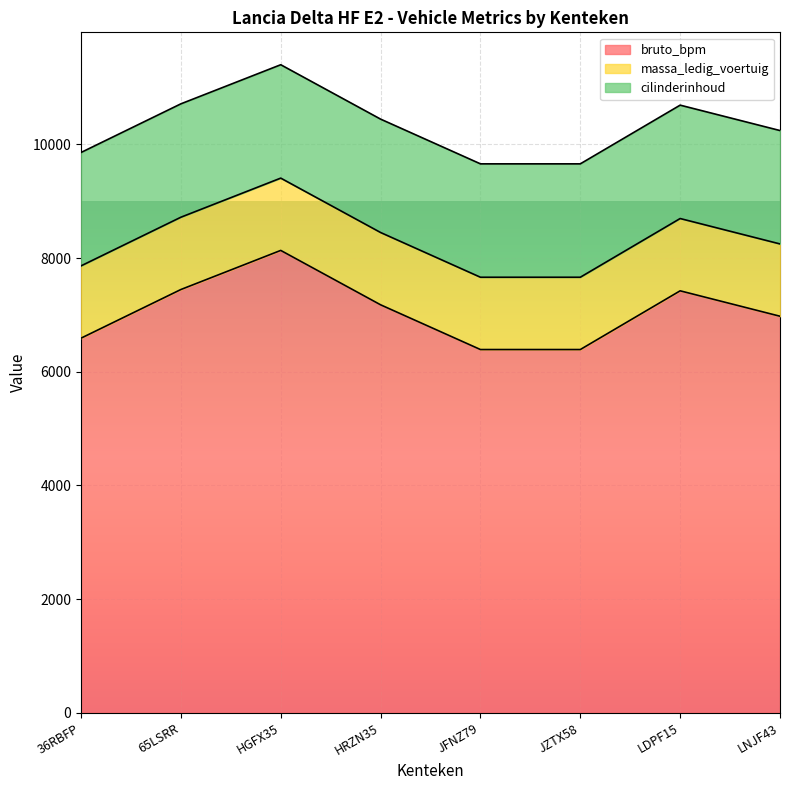

In bruto_bpm, how many points are higher than both neighbors (excluding endpoints)?

2